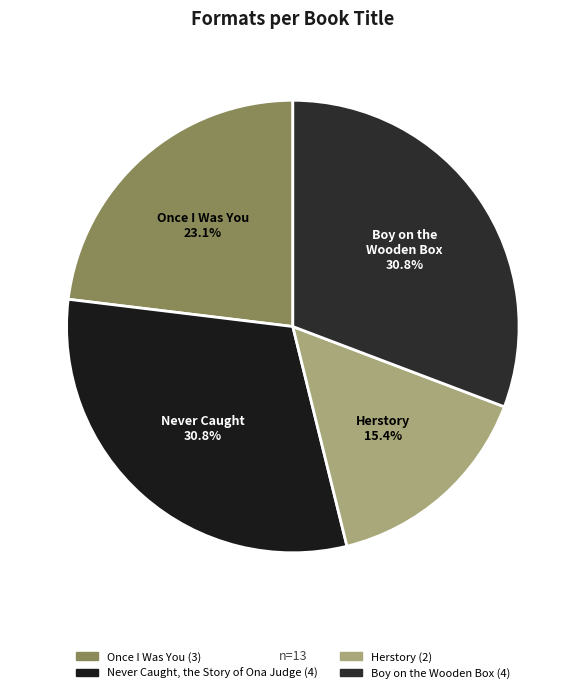

To the nearest percent, what is the average slice percentage?

25%